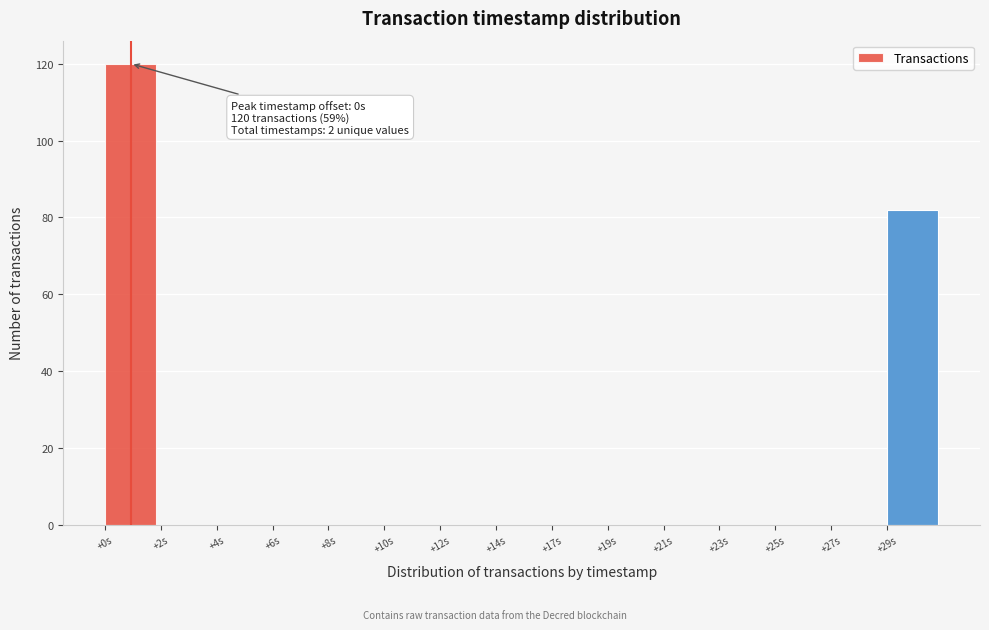

Reading left to right, extract all data points from this chart.

+0s=120	+2s=0	+4s=0	+6s=0	+8s=0	+10s=0	+12s=0	+14s=0	+17s=0	+19s=0	+21s=0	+23s=0	+25s=0	+27s=0	+29s=82